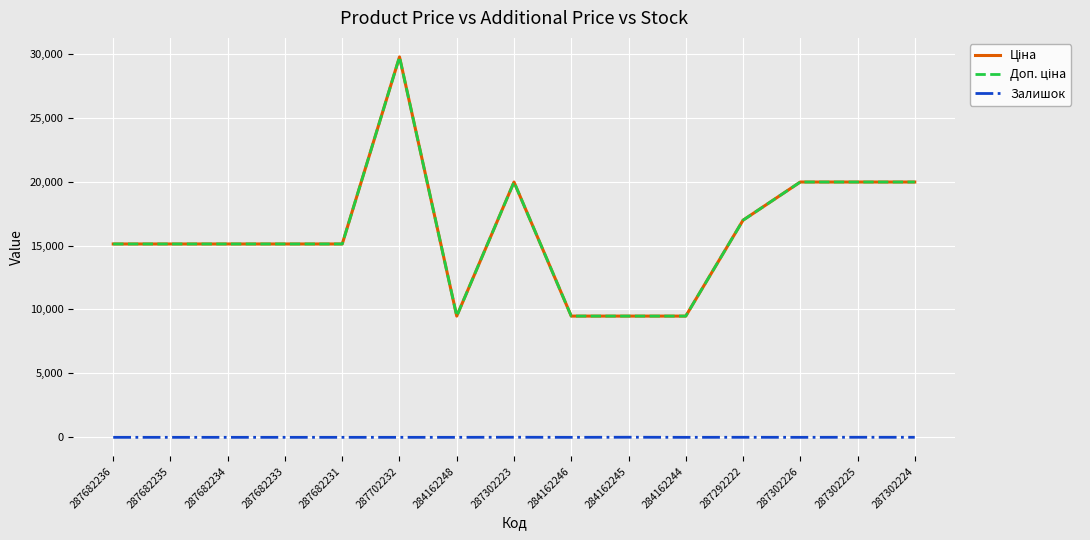

Is this an area chart (filled region under the line)?

No